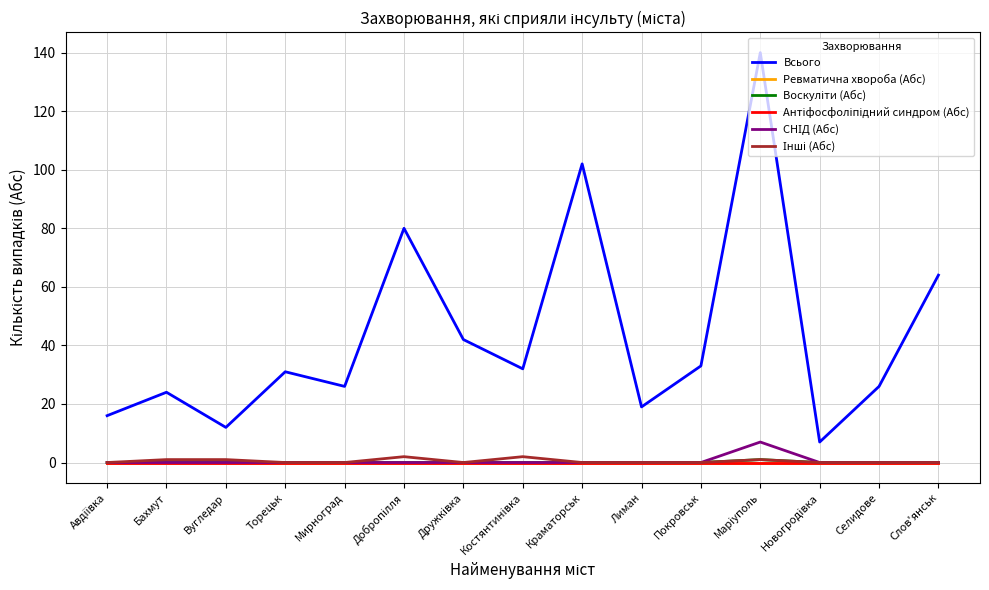

Is this an area chart (filled region under the line)?

No